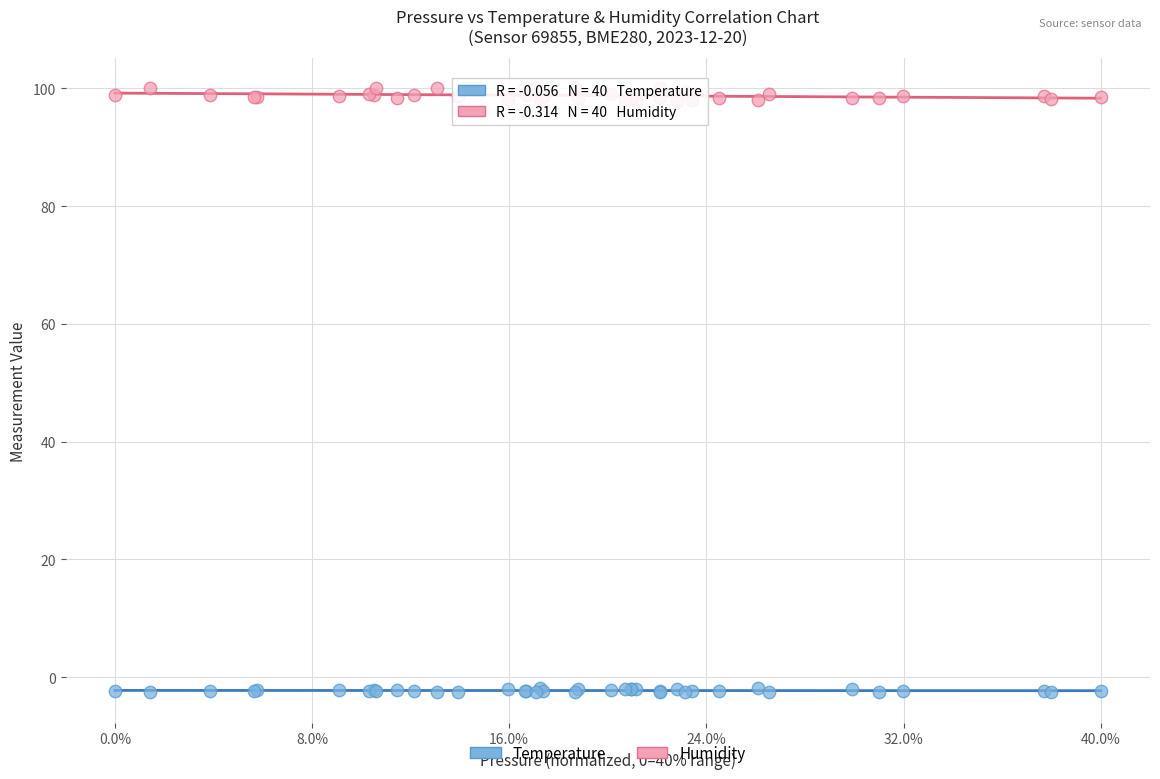

What is the X range (max minus min) for the scatter plot?

40.0